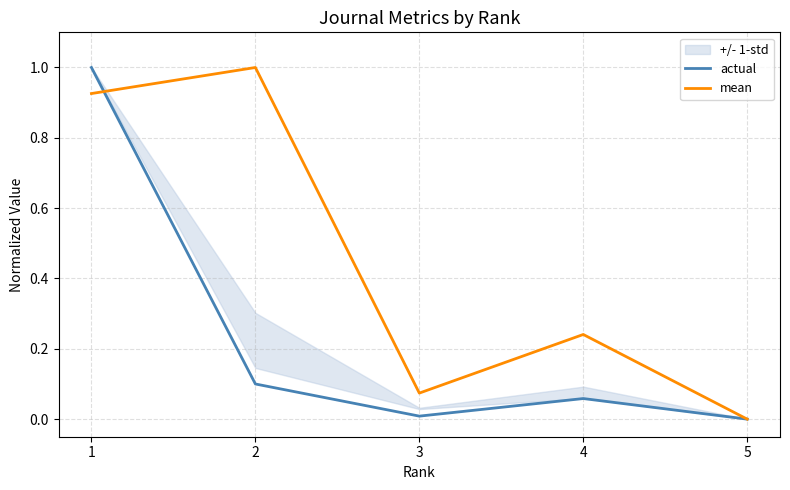

List the series in order of their peak value, lowest first.

actual, mean